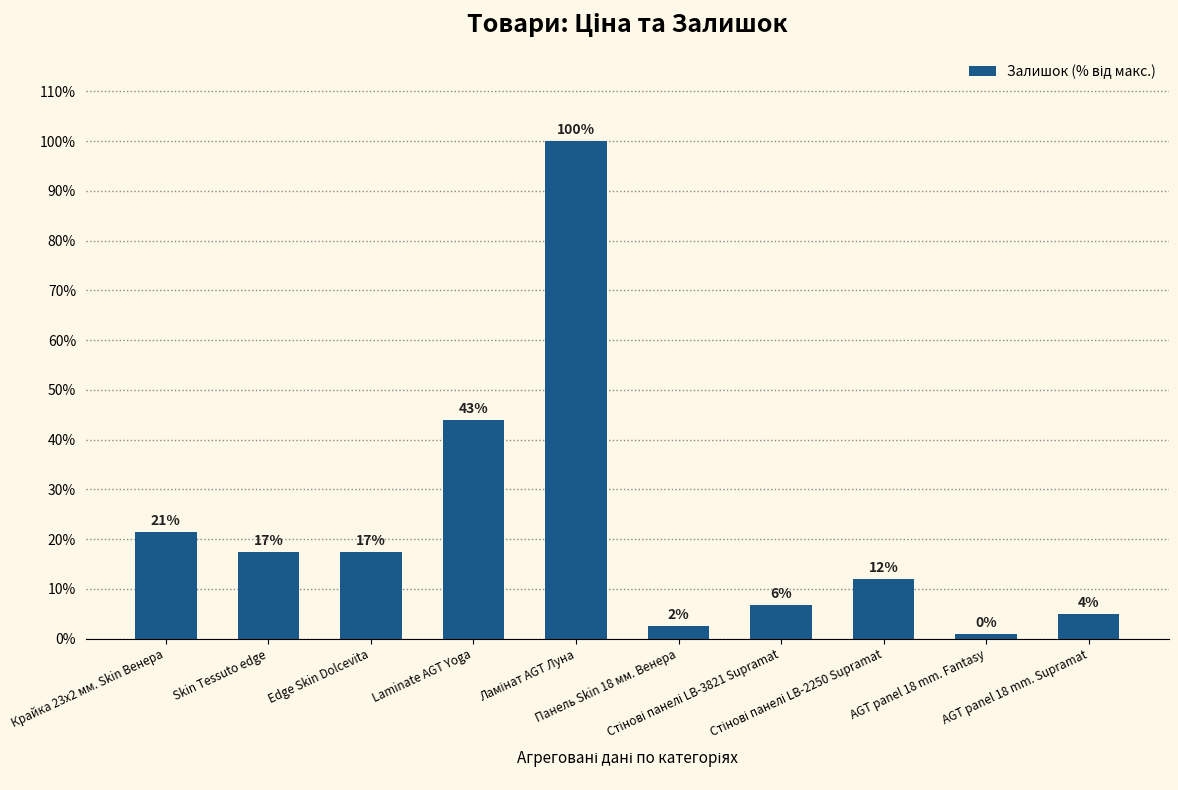

What is the average value?

22.7